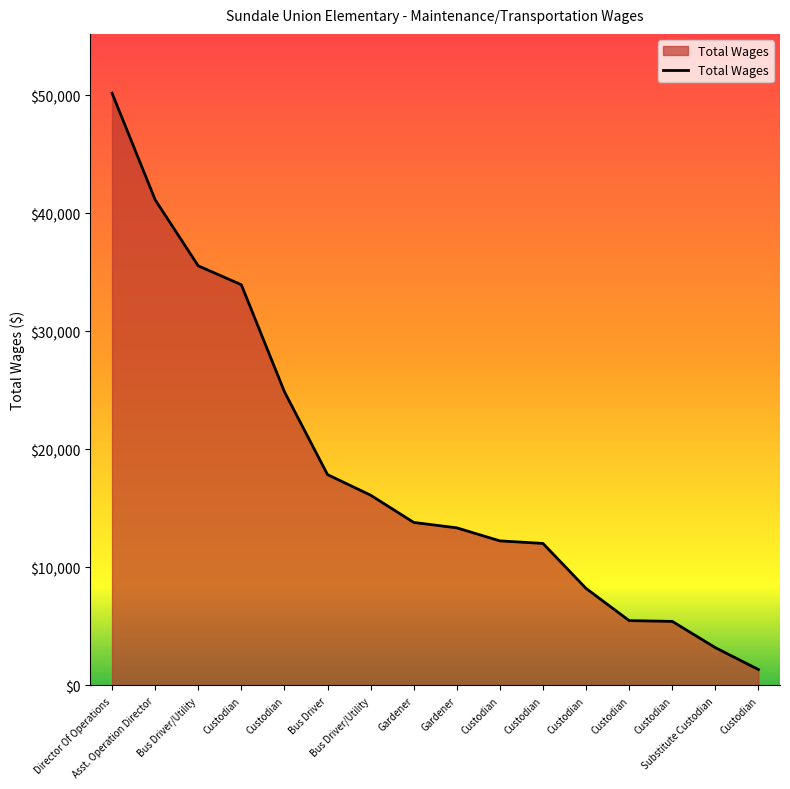

Between Custodian and Custodian, which is larger?

Custodian